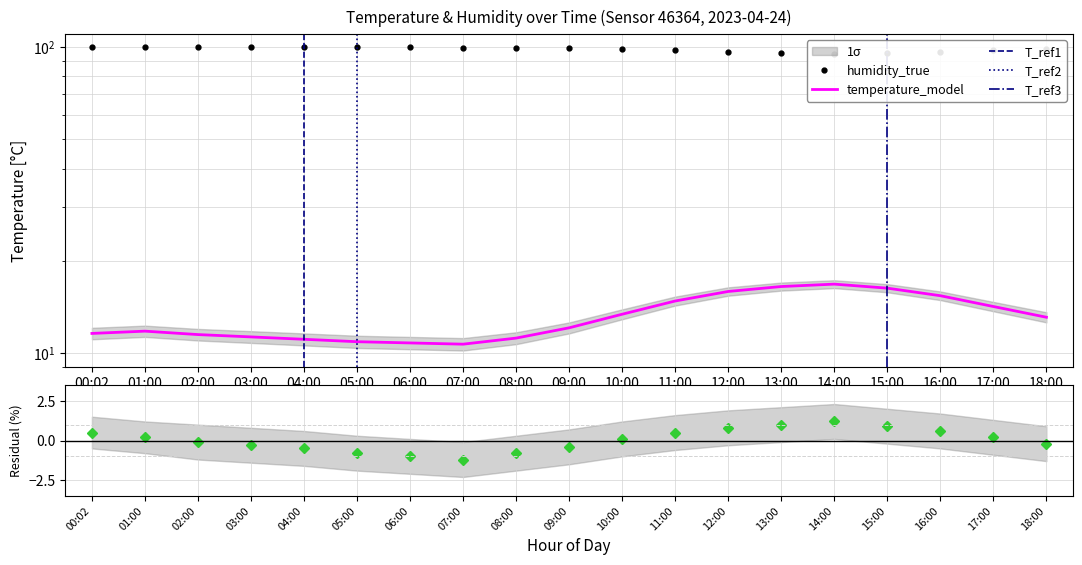

Where is the first local minimum for humidity?

14:00